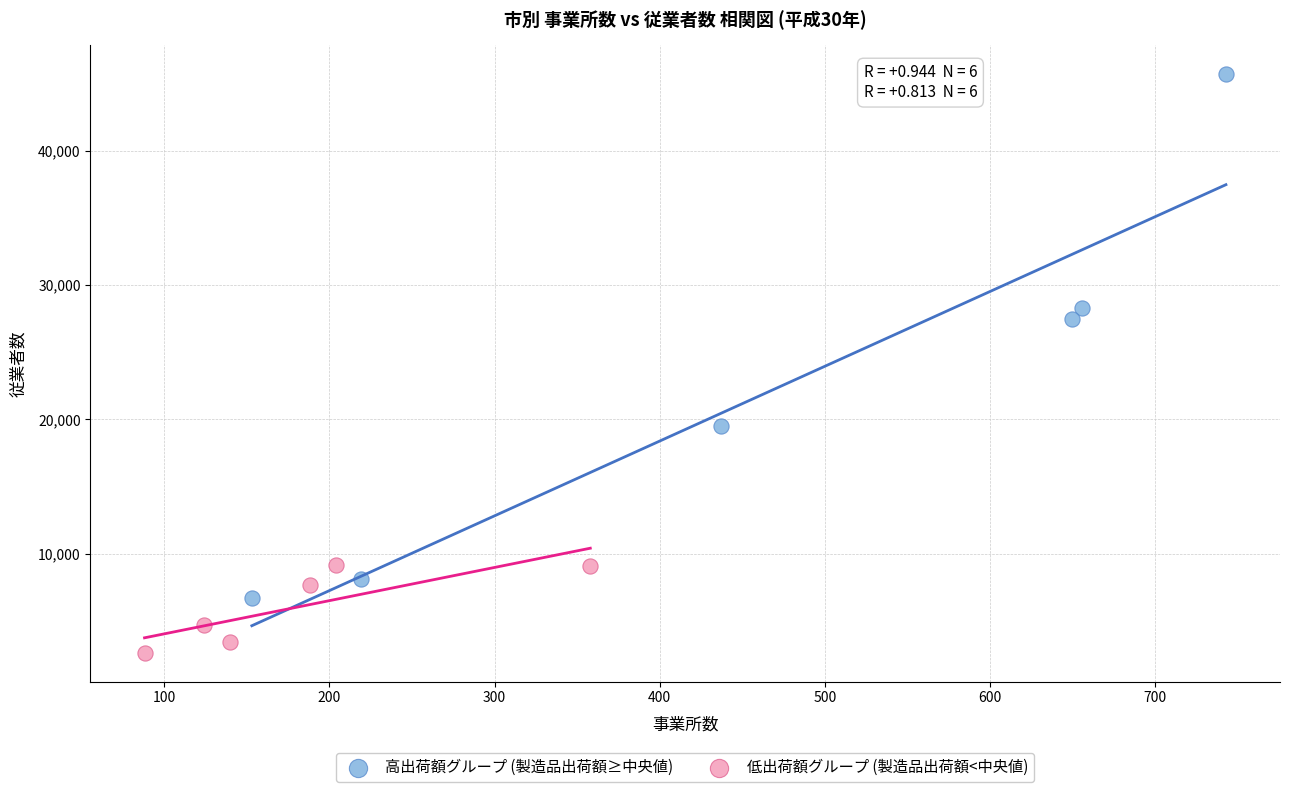

Which series reaches the minimum Y coordinate?

低出荷額グループ (製造品出荷額<中央値)